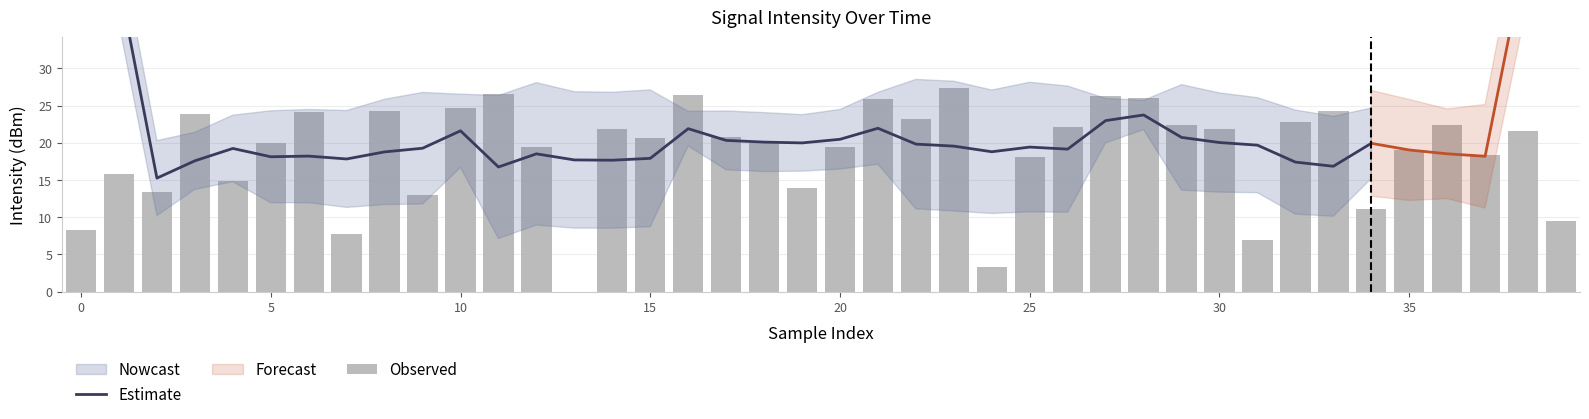

The chart shows a value of 20.0 at 15. True or false?

False